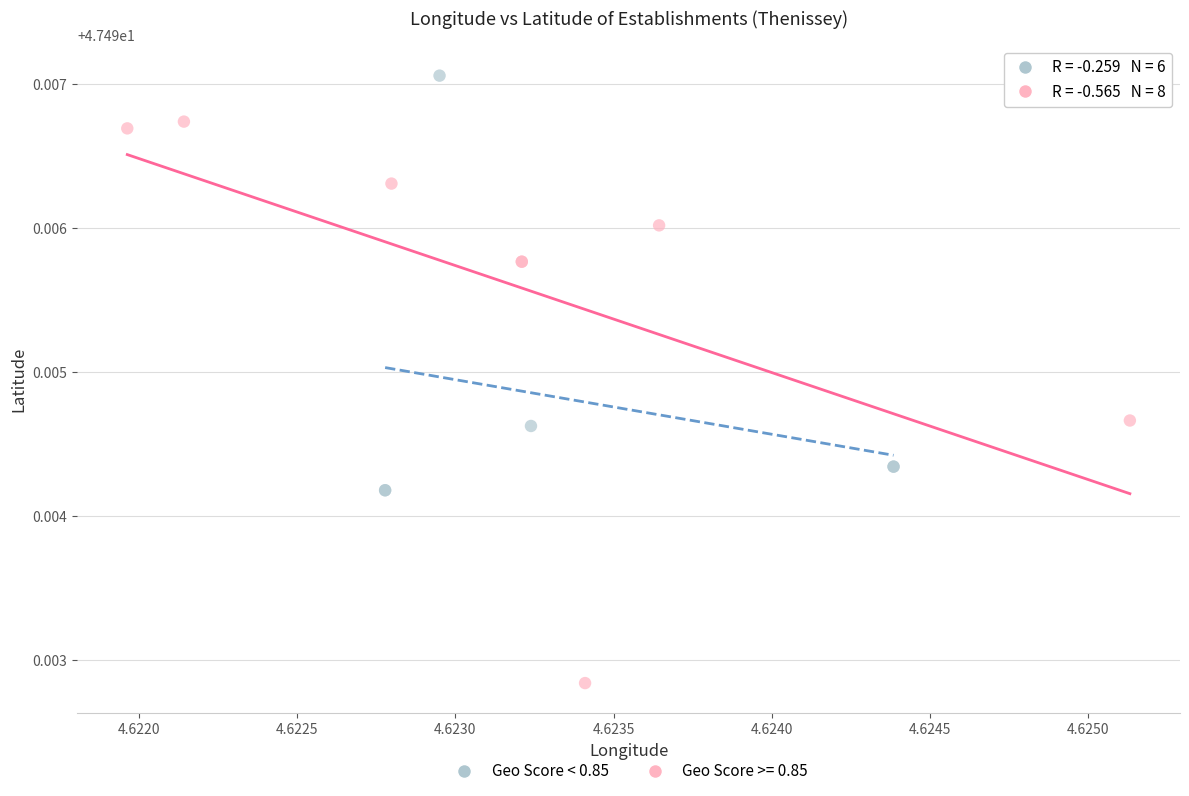

Which series contains the highest Y value?

Geo Score < 0.85